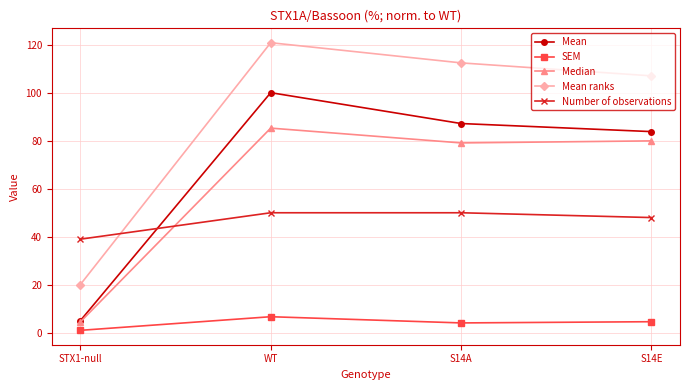

At which label is Mean ranks closest to 70?

S14E